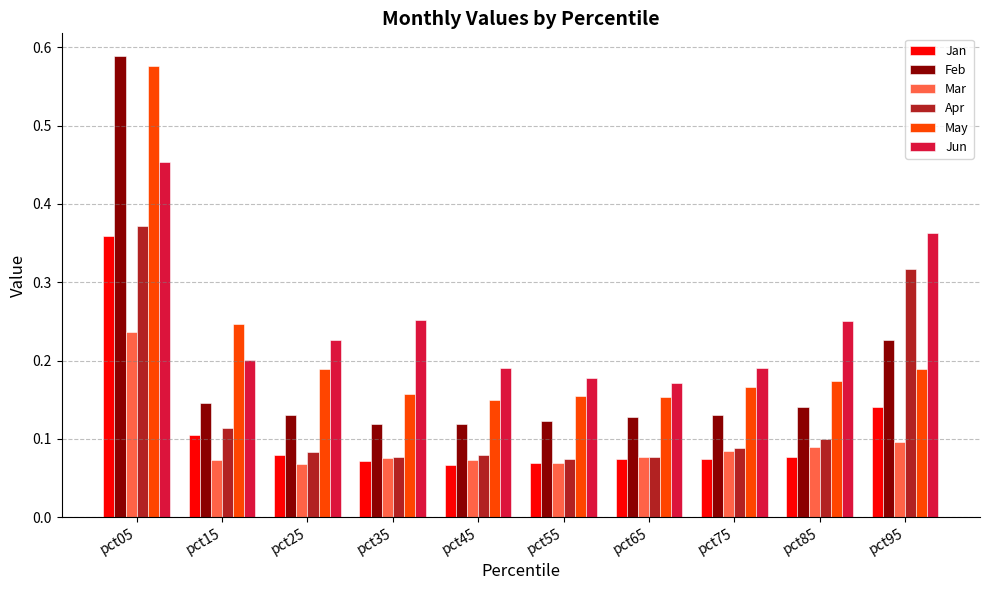

Which series has the largest total across all categories?

Jun